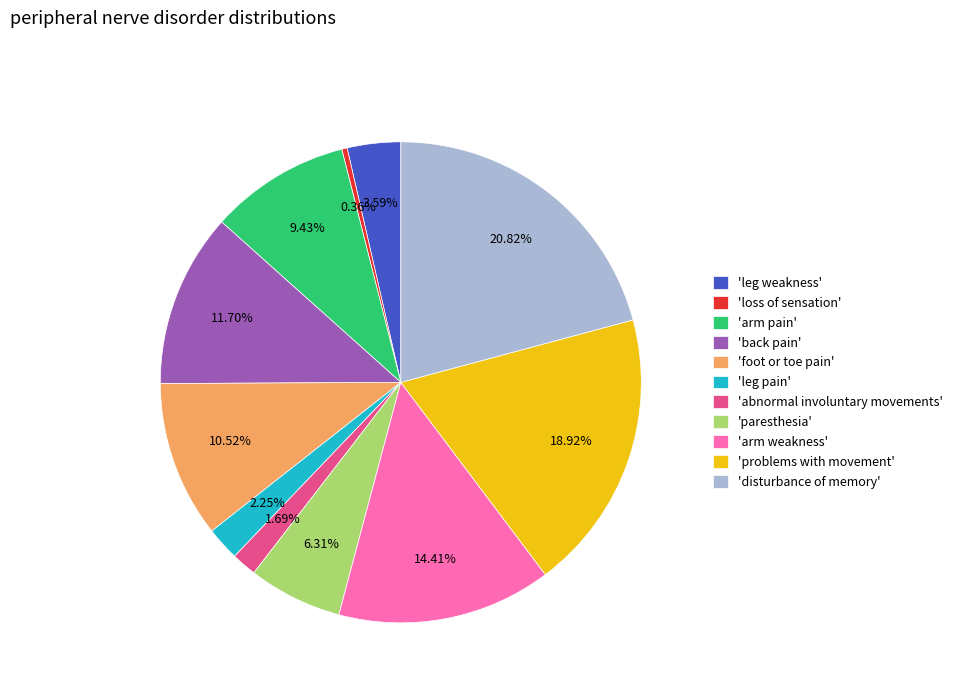

Does any single category account for the majority?

No